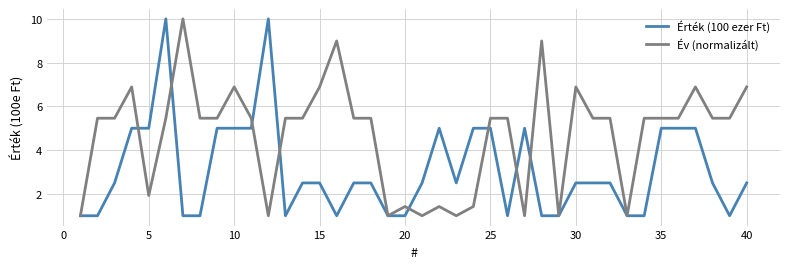

What is the maximum value shown in the chart?

10.0